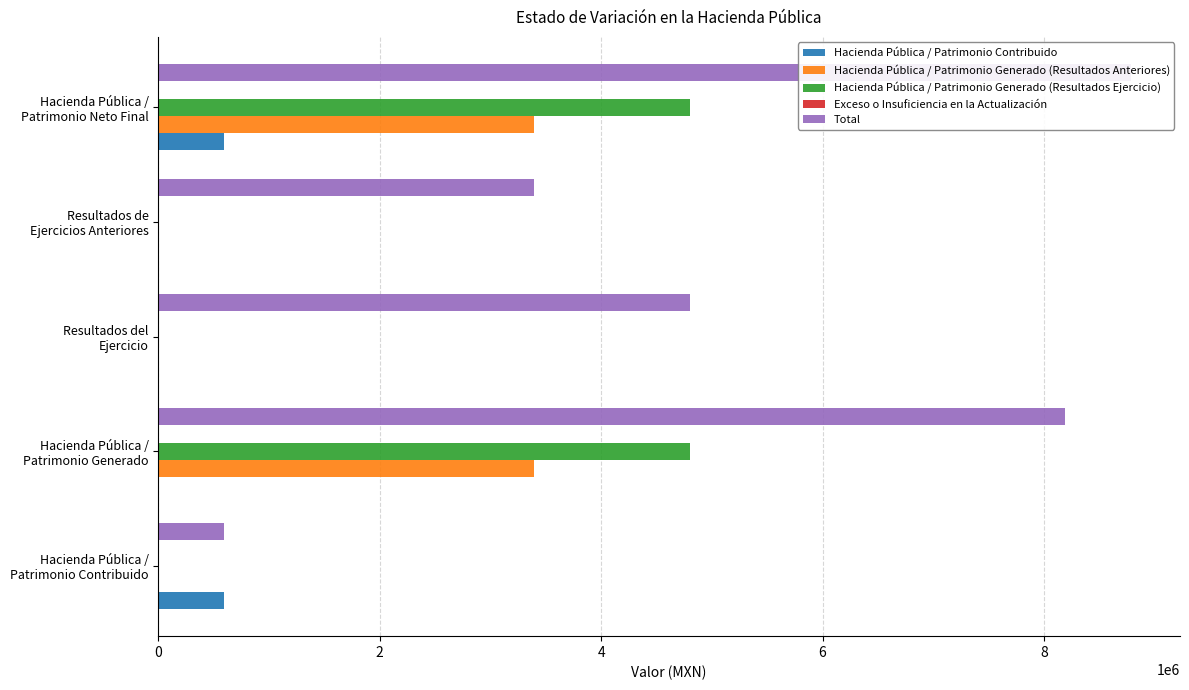

How many values in the Hacienda Pública / Patrimonio Contribuido series exceed 0?

2